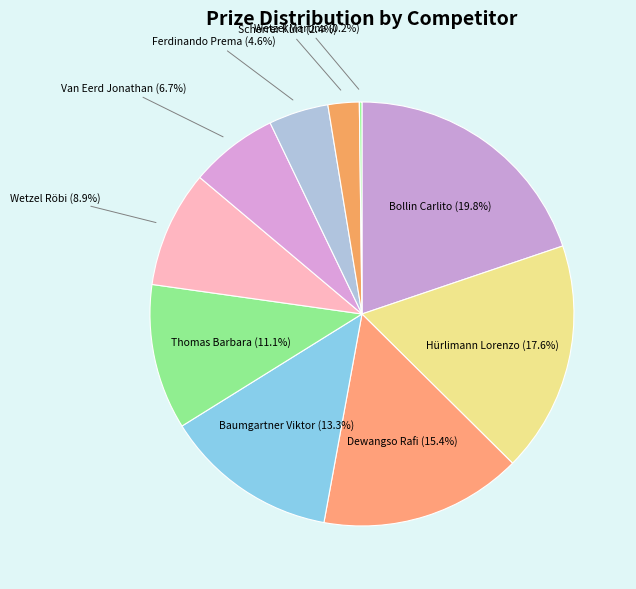

To the nearest percent, what percentage of the pie is Ferdinando Prema?

5%